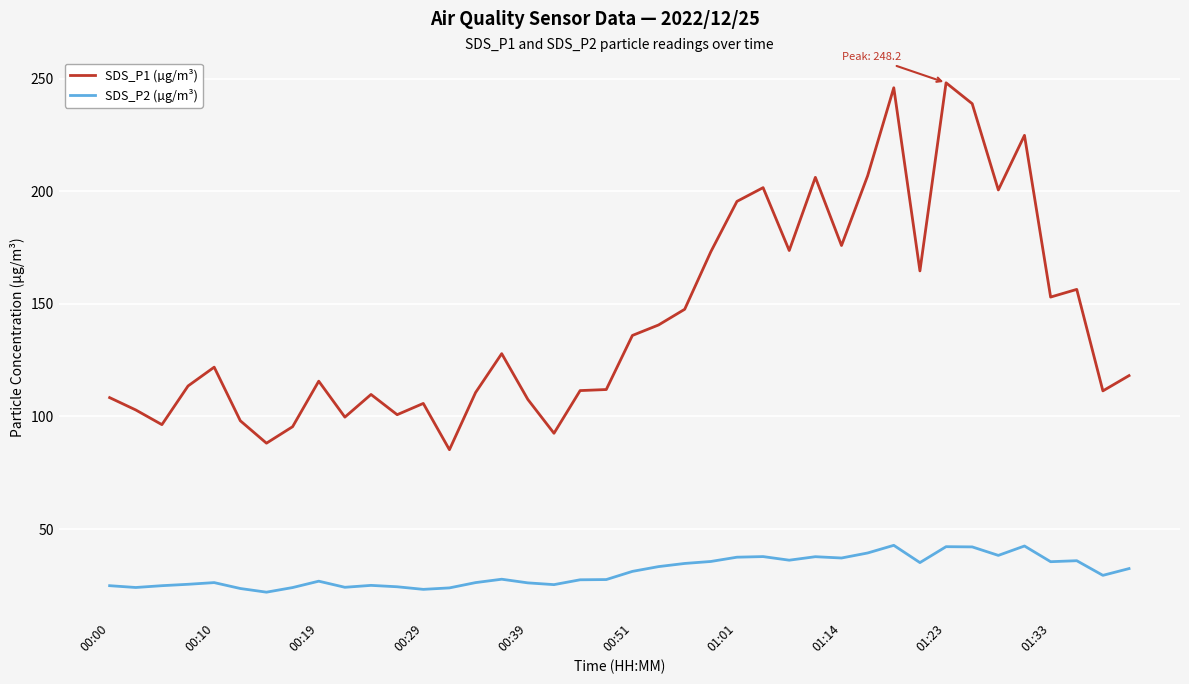

In SDS_P1 (µg/m³), how many points are higher than both neighbors (excluding endpoints)?

11